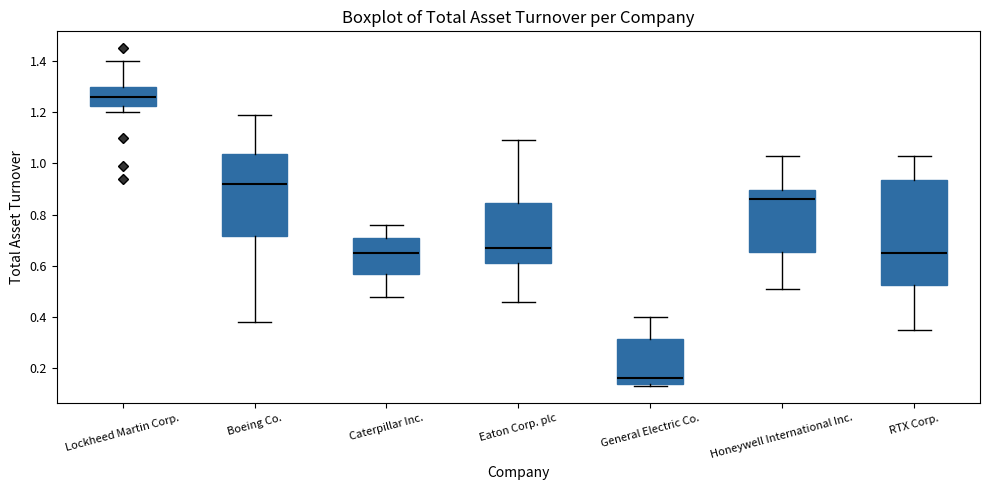

Reading left to right, read every box against the y-axis: the position of its median line, the range the box covers, and the ends of its whiskers. The values are not printed on the chart, so give them approximately, as read against the axis.

Lockheed Martin Corp.: median 1.26, box 1.22 to 1.30, whiskers 1.20 to 1.40
Boeing Co.: median 0.92, box 0.72 to 1.04, whiskers 0.38 to 1.20
Caterpillar Inc.: median 0.66, box 0.58 to 0.72, whiskers 0.48 to 0.76
Eaton Corp. plc: median 0.68, box 0.62 to 0.84, whiskers 0.46 to 1.10
General Electric Co.: median 0.16, box 0.14 to 0.32, whiskers 0.14 (just below the box's lower edge) to 0.40
Honeywell International Inc.: median 0.86, box 0.66 to 0.90, whiskers 0.52 to 1.04
RTX Corp.: median 0.66, box 0.52 to 0.94, whiskers 0.36 to 1.04